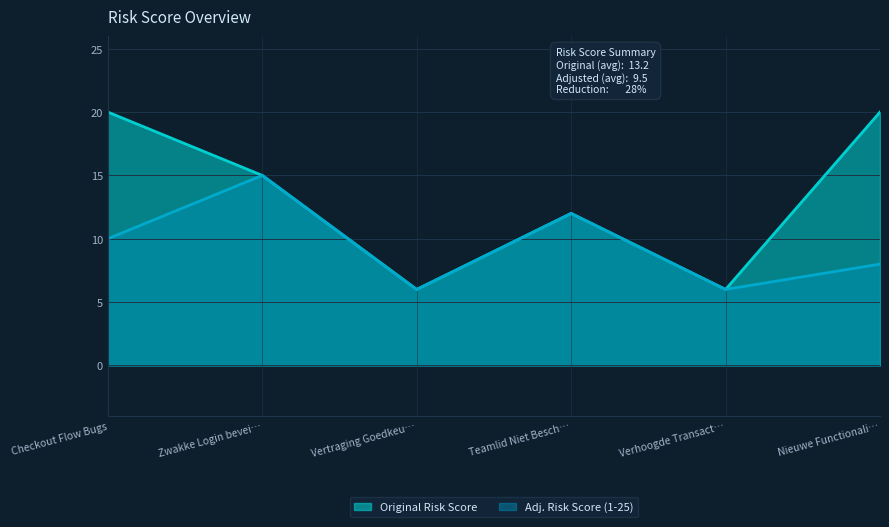

Does the chart display data point markers on the line(s)?

No